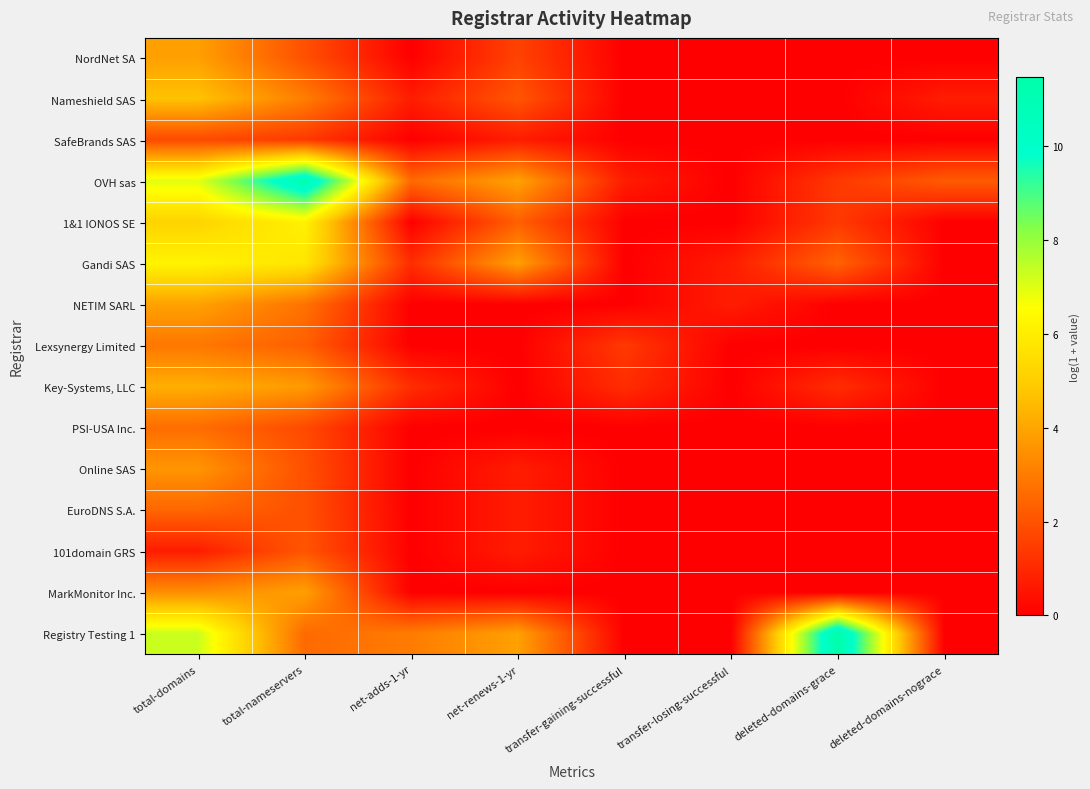

Reading left to right, transcribe all the data shown in this chart.

NordNet SA: total-domains=3.9	total-nameservers=1.9	net-adds-1-yr=0.0	net-renews-1-yr=1.6	transfer-gaining-successful=0.0	transfer-losing-successful=0.0	deleted-domains-grace=0.0	deleted-domains-nograce=0.0
Nameshield SAS: total-domains=4.7	total-nameservers=3.0	net-adds-1-yr=0.7	net-renews-1-yr=2.1	transfer-gaining-successful=0.0	transfer-losing-successful=0.0	deleted-domains-grace=0.0	deleted-domains-nograce=0.7
SafeBrands SAS: total-domains=1.8	total-nameservers=1.4	net-adds-1-yr=0.0	net-renews-1-yr=0.7	transfer-gaining-successful=0.0	transfer-losing-successful=0.0	deleted-domains-grace=0.0	deleted-domains-nograce=0.0
OVH sas: total-domains=6.9	total-nameservers=11.1	net-adds-1-yr=2.6	net-renews-1-yr=3.9	transfer-gaining-successful=0.7	transfer-losing-successful=0.0	deleted-domains-grace=1.4	deleted-domains-nograce=2.2
1&1 IONOS SE: total-domains=5.2	total-nameservers=6.1	net-adds-1-yr=0.0	net-renews-1-yr=2.3	transfer-gaining-successful=0.0	transfer-losing-successful=0.0	deleted-domains-grace=1.4	deleted-domains-nograce=0.0
Gandi SAS: total-domains=6.2	total-nameservers=5.8	net-adds-1-yr=1.1	net-renews-1-yr=3.9	transfer-gaining-successful=0.0	transfer-losing-successful=0.7	deleted-domains-grace=2.4	deleted-domains-nograce=0.0
NETIM SARL: total-domains=3.9	total-nameservers=2.8	net-adds-1-yr=0.0	net-renews-1-yr=0.0	transfer-gaining-successful=0.0	transfer-losing-successful=0.7	deleted-domains-grace=0.0	deleted-domains-nograce=0.0
Lexsynergy Limited: total-domains=2.9	total-nameservers=2.3	net-adds-1-yr=0.0	net-renews-1-yr=0.0	transfer-gaining-successful=1.4	transfer-losing-successful=0.0	deleted-domains-grace=0.0	deleted-domains-nograce=0.0
Key-Systems, LLC: total-domains=4.2	total-nameservers=3.7	net-adds-1-yr=1.1	net-renews-1-yr=0.0	transfer-gaining-successful=1.1	transfer-losing-successful=0.0	deleted-domains-grace=1.1	deleted-domains-nograce=0.0
PSI-USA Inc.: total-domains=2.6	total-nameservers=1.8	net-adds-1-yr=0.0	net-renews-1-yr=0.0	transfer-gaining-successful=0.0	transfer-losing-successful=0.0	deleted-domains-grace=0.0	deleted-domains-nograce=0.0
Online SAS: total-domains=3.6	total-nameservers=1.9	net-adds-1-yr=0.0	net-renews-1-yr=0.7	transfer-gaining-successful=0.0	transfer-losing-successful=0.0	deleted-domains-grace=0.0	deleted-domains-nograce=0.0
EuroDNS S.A.: total-domains=2.5	total-nameservers=1.9	net-adds-1-yr=0.0	net-renews-1-yr=0.7	transfer-gaining-successful=0.0	transfer-losing-successful=0.0	deleted-domains-grace=0.0	deleted-domains-nograce=0.0
101domain GRS: total-domains=0.7	total-nameservers=2.1	net-adds-1-yr=0.0	net-renews-1-yr=0.7	transfer-gaining-successful=0.0	transfer-losing-successful=0.0	deleted-domains-grace=0.0	deleted-domains-nograce=0.0
MarkMonitor Inc.: total-domains=3.4	total-nameservers=3.9	net-adds-1-yr=0.0	net-renews-1-yr=0.0	transfer-gaining-successful=0.0	transfer-losing-successful=0.0	deleted-domains-grace=0.0	deleted-domains-nograce=0.0
Registry Testing 1: total-domains=7.3	total-nameservers=2.6	net-adds-1-yr=3.0	net-renews-1-yr=3.9	transfer-gaining-successful=0.0	transfer-losing-successful=0.0	deleted-domains-grace=11.5	deleted-domains-nograce=0.0